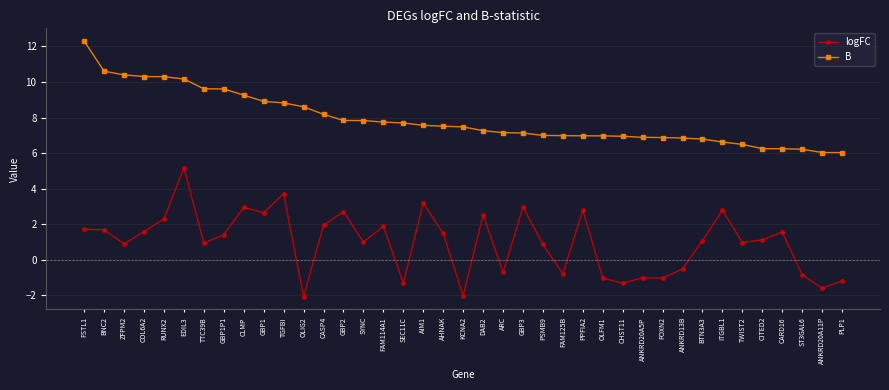

True or false: logFC has more than 0 interior local peaks.

True